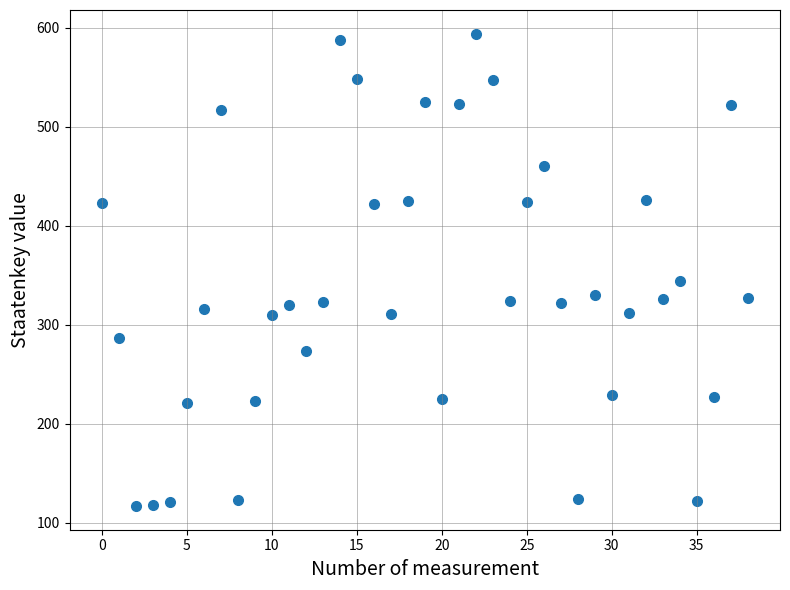

What is the range of Y values (max minus min)?

477